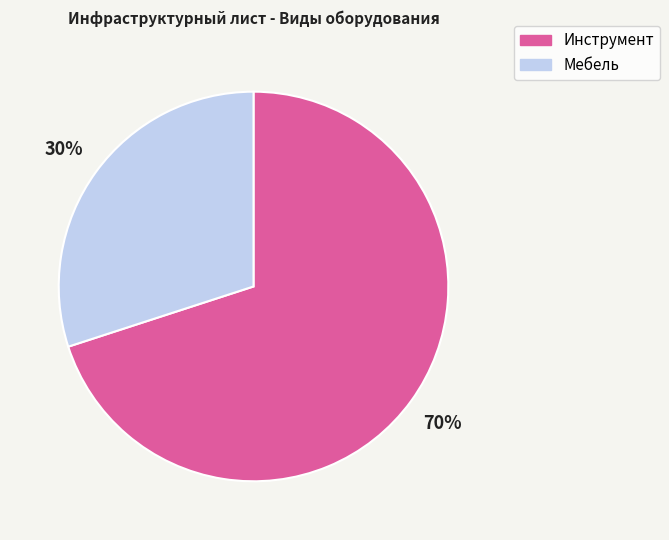

What is the ratio of the value at Инструмент to the value at Мебель?

2.3